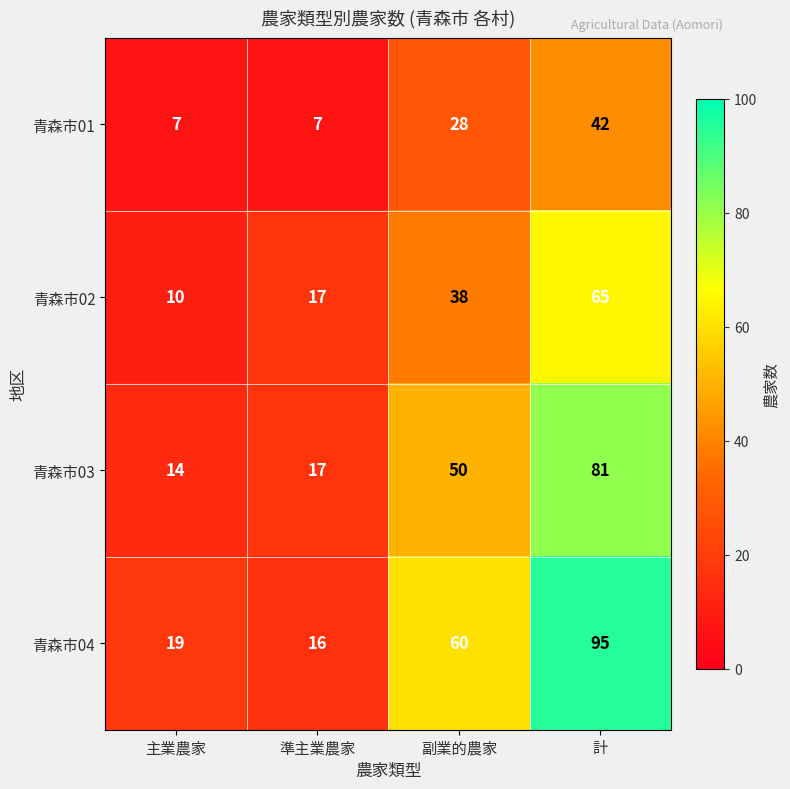

At which category does the chart reach its peak across all series?

計